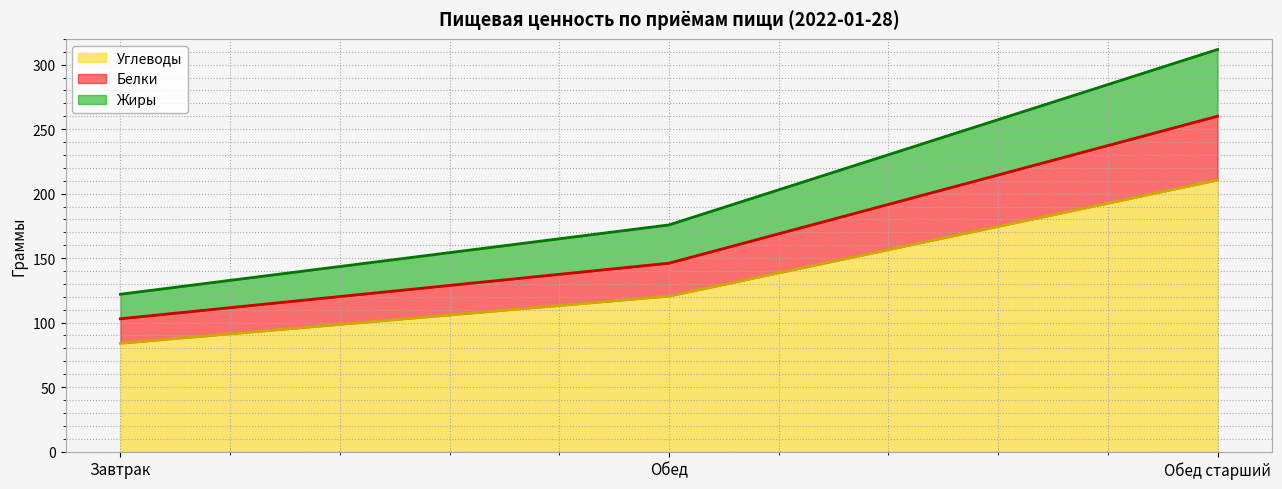

The value of Углеводы at Обед is 62.0. True or false?

False